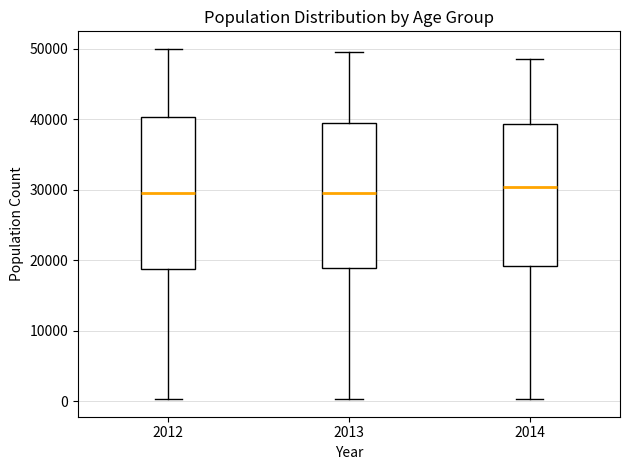

Reading left to right, transcribe this box plot: for each box, give where its median line is, the range the box spans, and where its two whiskers end, as read against the y-axis. The values are not printed on the chart, so give them approximately, as read against the axis.

2012: median 30000, box 19000 to 40000, whiskers 0 to 50000
2013: median 29000, box 19000 to 39000, whiskers 0 to 50000
2014: median 30000, box 19000 to 39000, whiskers 0 to 48000